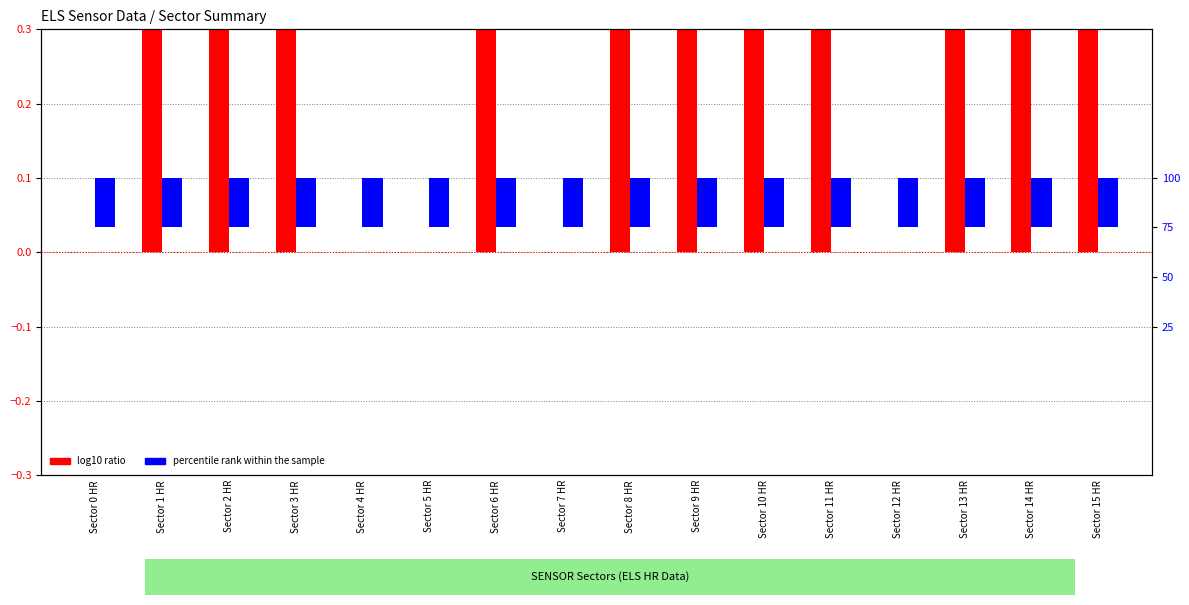

Rank the series by their average value, from highest to lowest.

log10 ratio, percentile rank within the sample